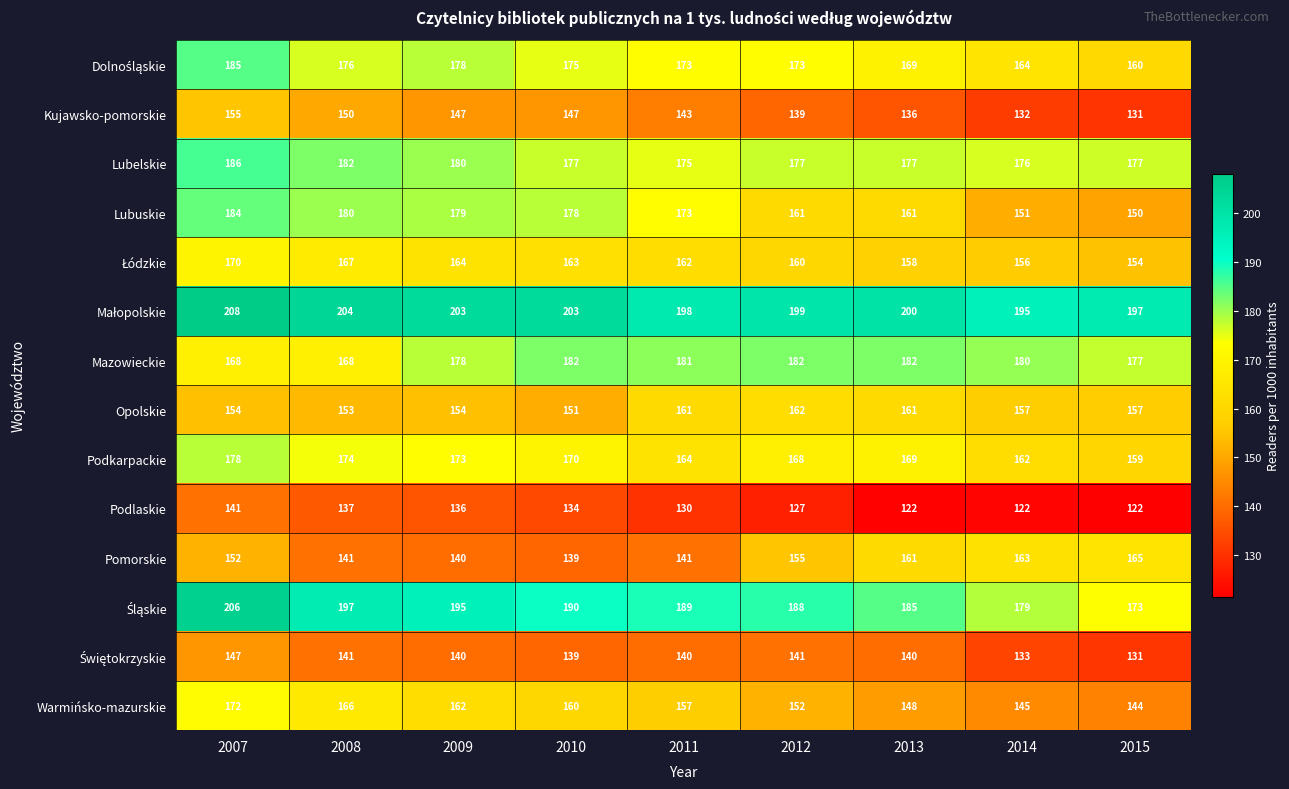

At which label does Warmińsko-mazurskie reach its peak?

2007